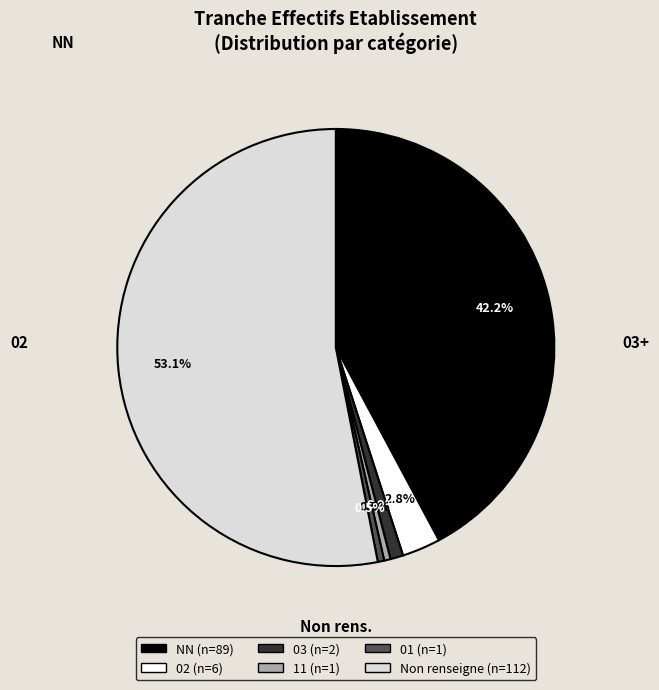

Does any single category account for the majority?

Yes